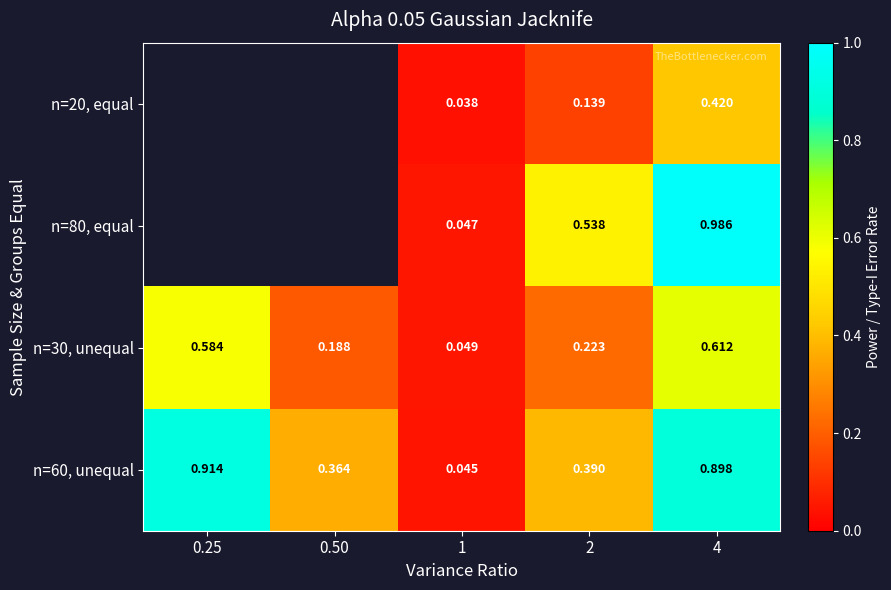

Count the number of categories in the chart.

5